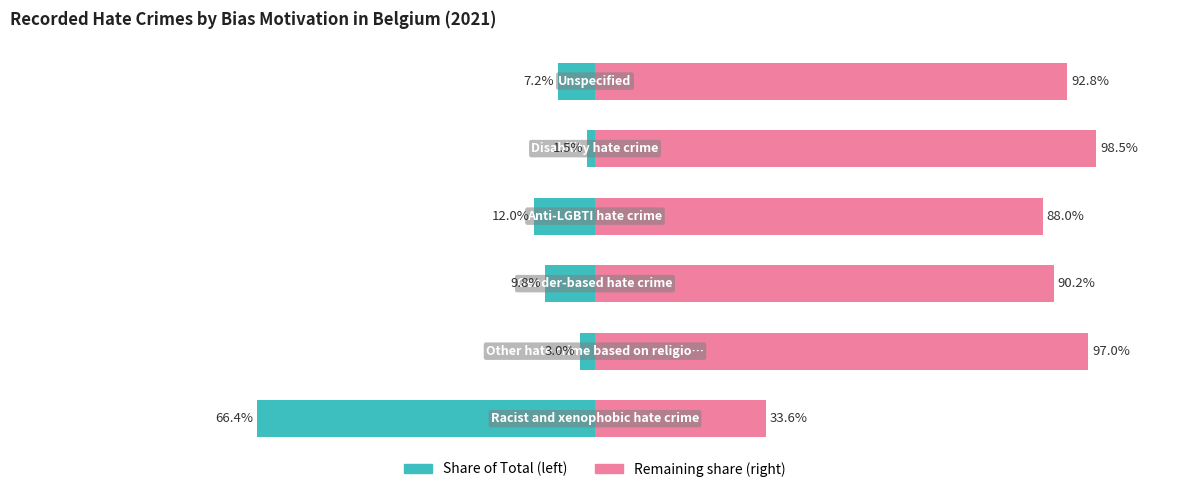

How many distinct data groups are displayed?

2